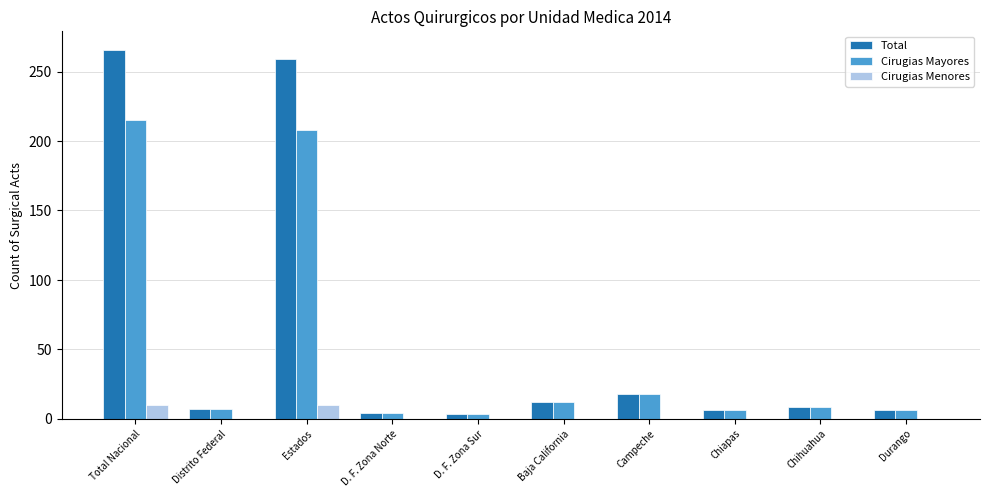

Is the value of Cirugias Mayores at Campeche greater than the value of Total at D. F. Zona Sur?

Yes